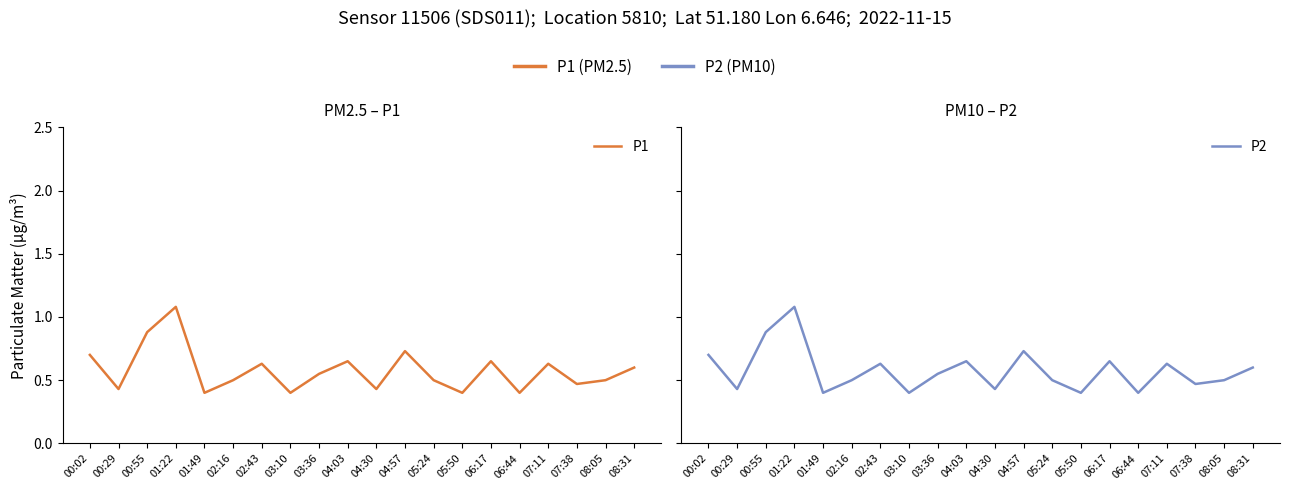

True or false: P2 and P1 cross at least once.

False